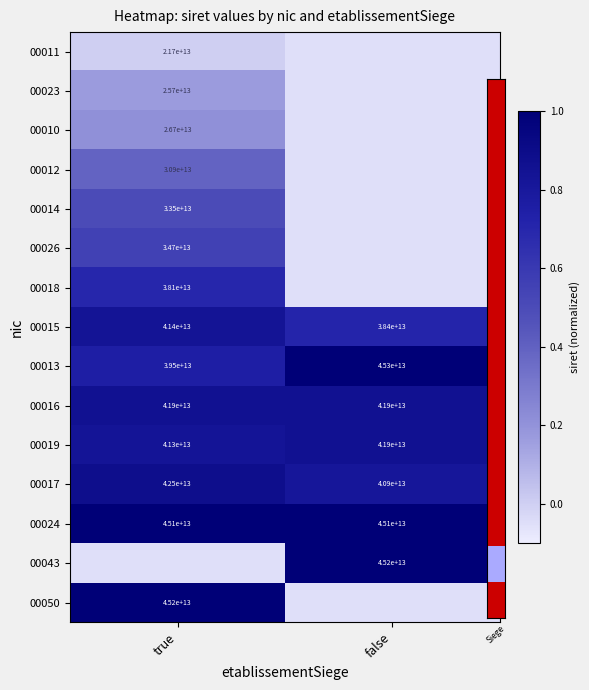

How many categories are shown in the chart?

2